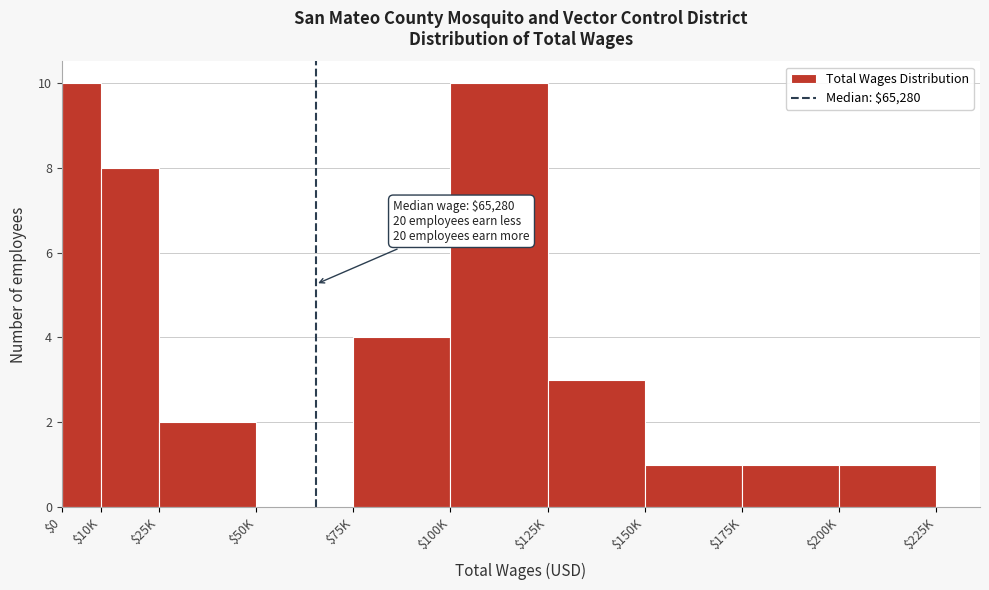

The chart shows a value of 4 at $125K. True or false?

False